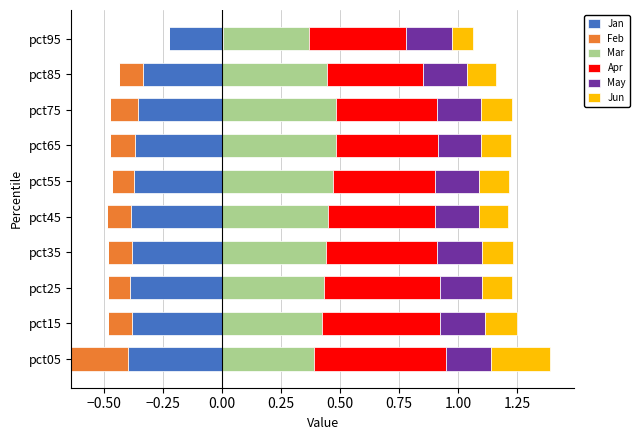

Which series changed the most between −0.25 and 1.25?

Apr